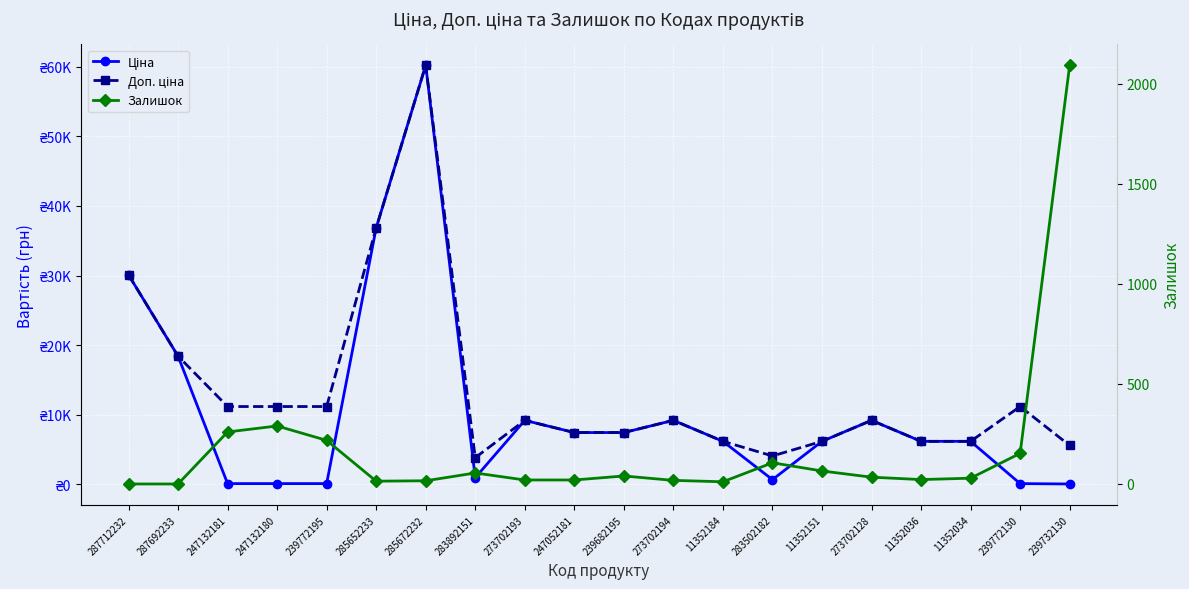

What are all the series names shown in the legend?

Ціна, Доп. ціна, Залишок